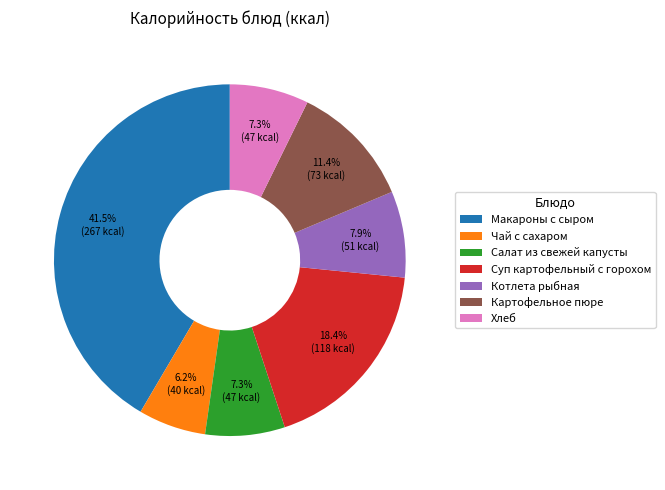

Approximately how many times larger is the value at Чай с сахаром compared to Суп картофельный с горохом?

0.3